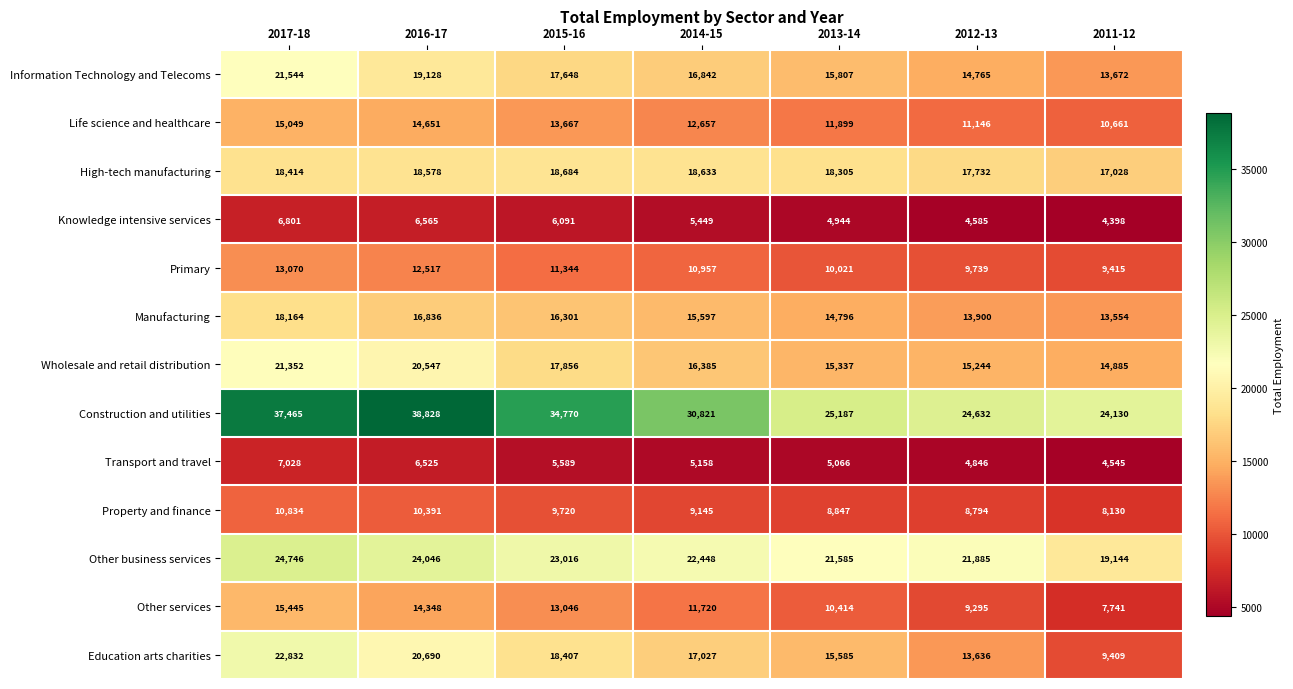

The value of Construction and utilities at 2016-17 is 38828. True or false?

True